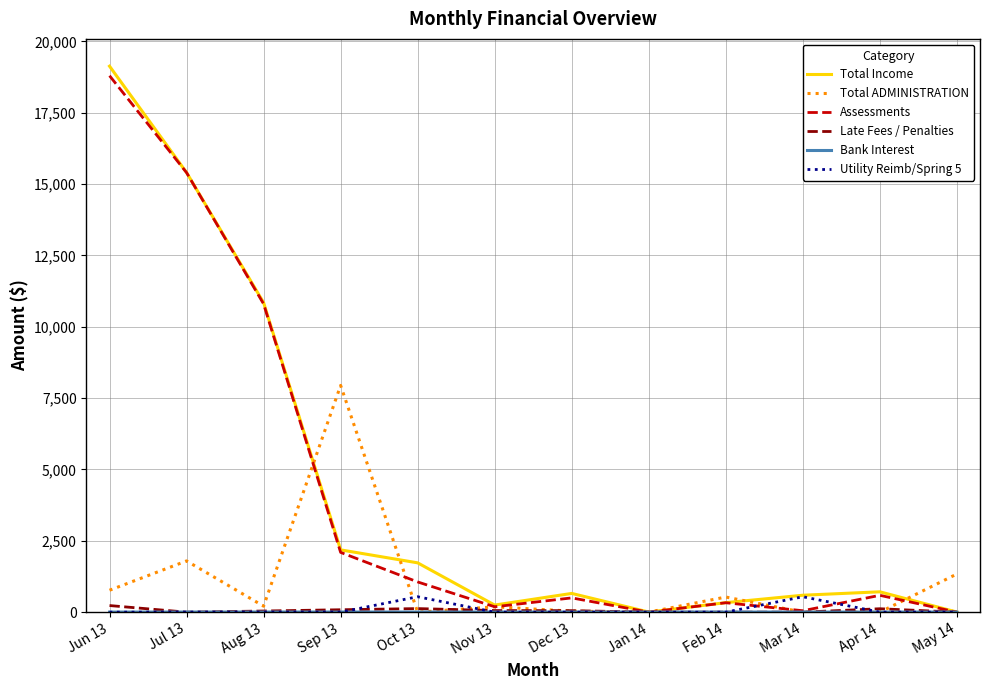

At which category is the sum across all series the highest?

Jun 13